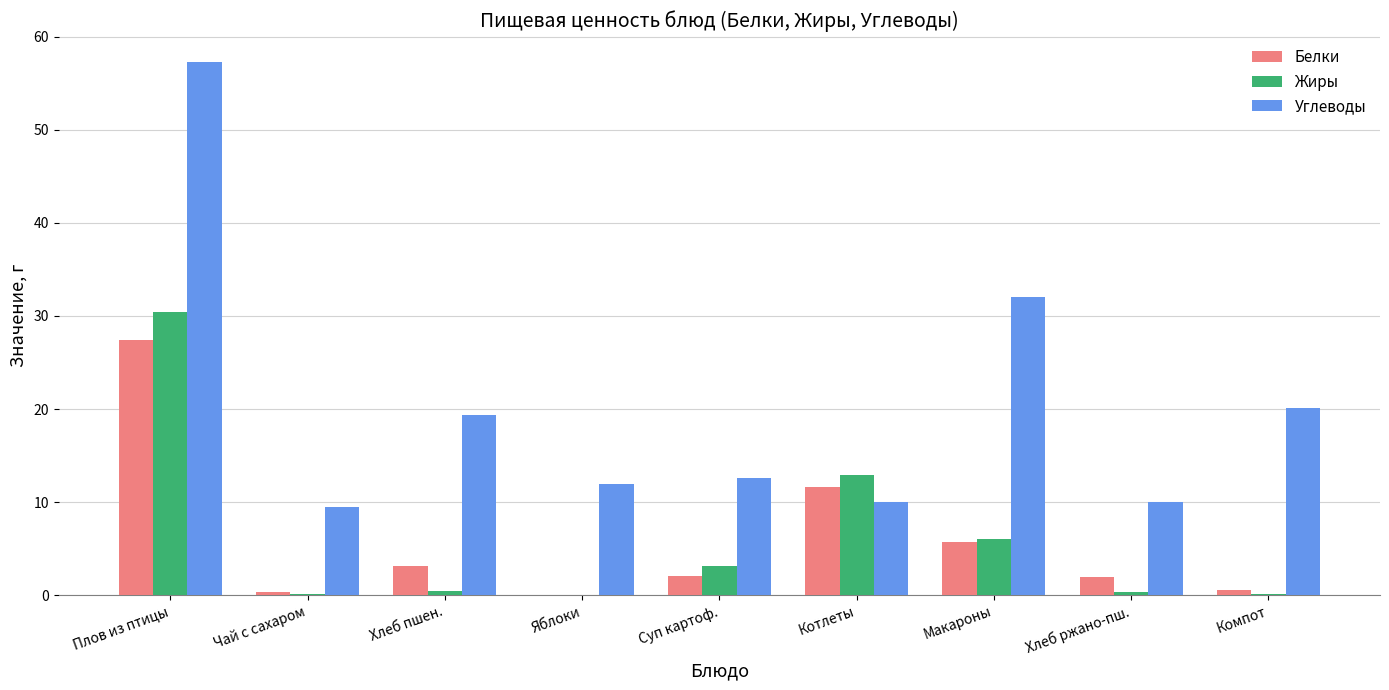

What is the sum of all Белки values?

52.8